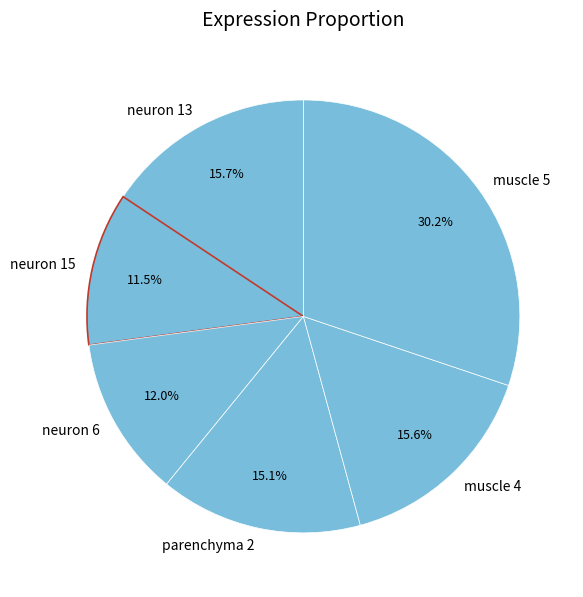

Does any single category account for the majority?

No